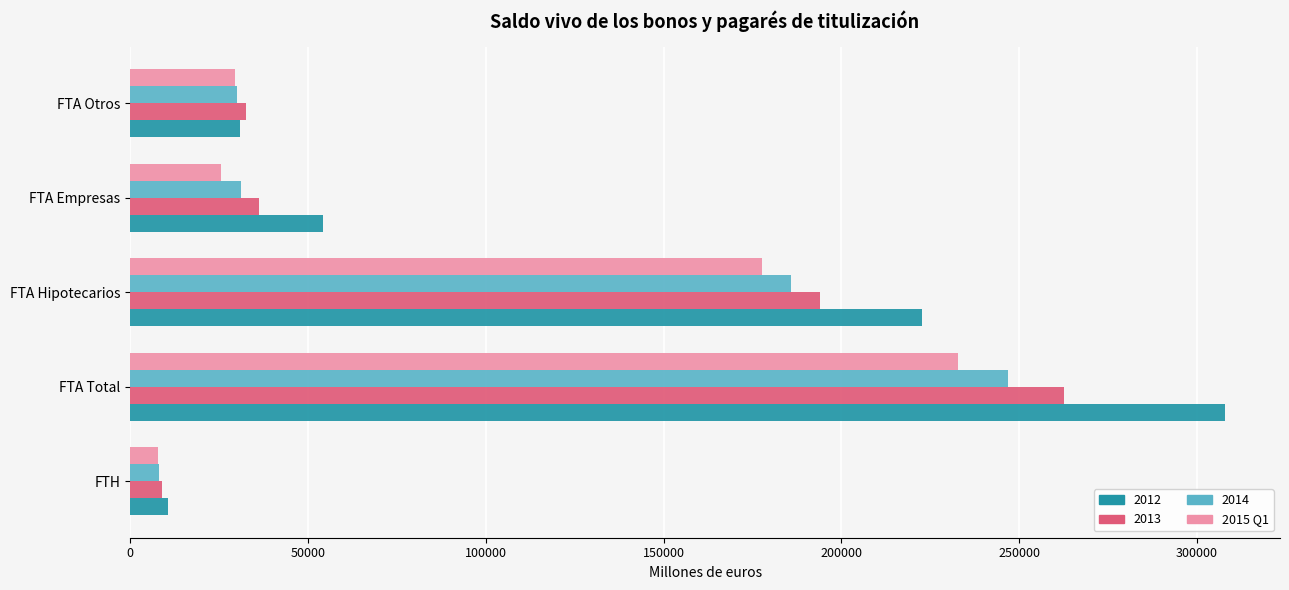

Rank the series by their maximum value, from highest to lowest.

2012, 2013, 2014, 2015 Q1